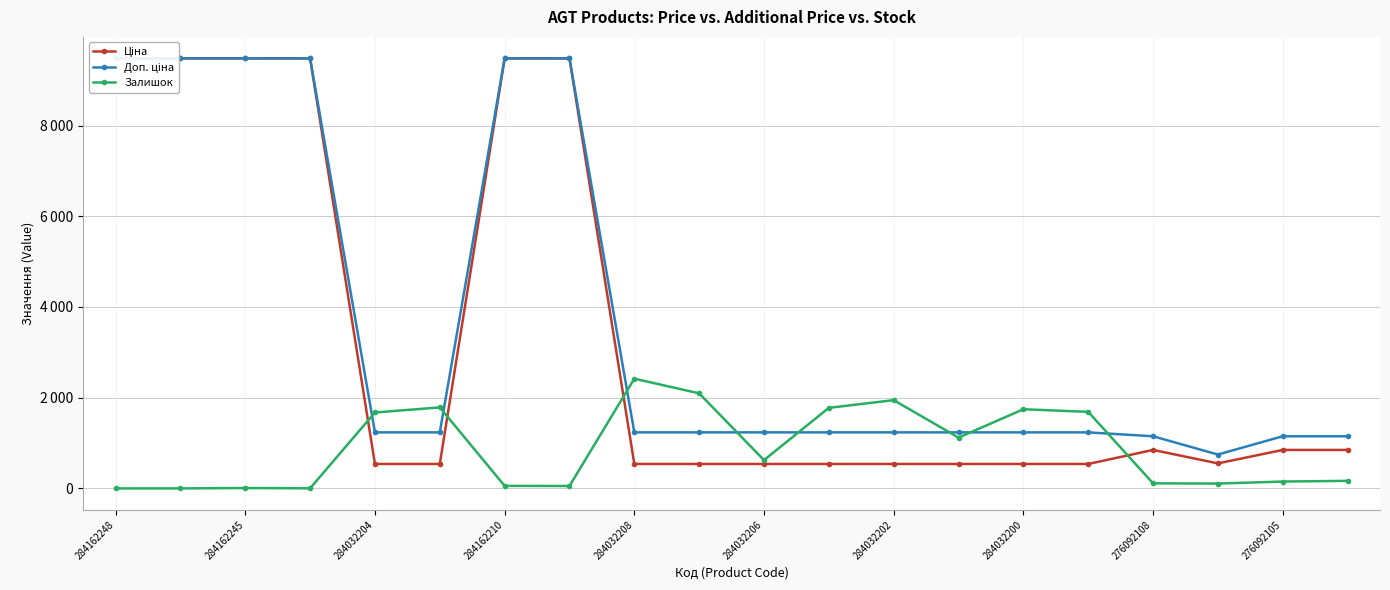

Is this an area chart (filled region under the line)?

No